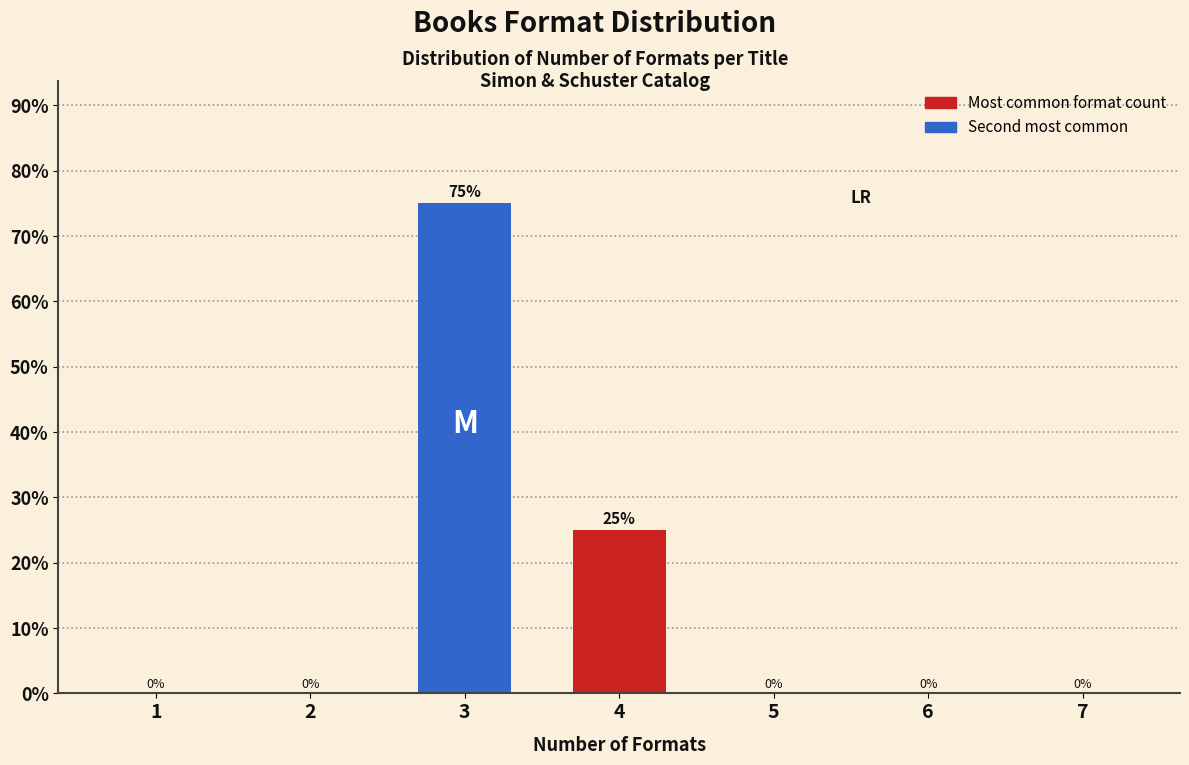

Reading left to right, list all the values displayed in this chart.

1=0	2=0	3=75	4=25	5=0	6=0	7=0